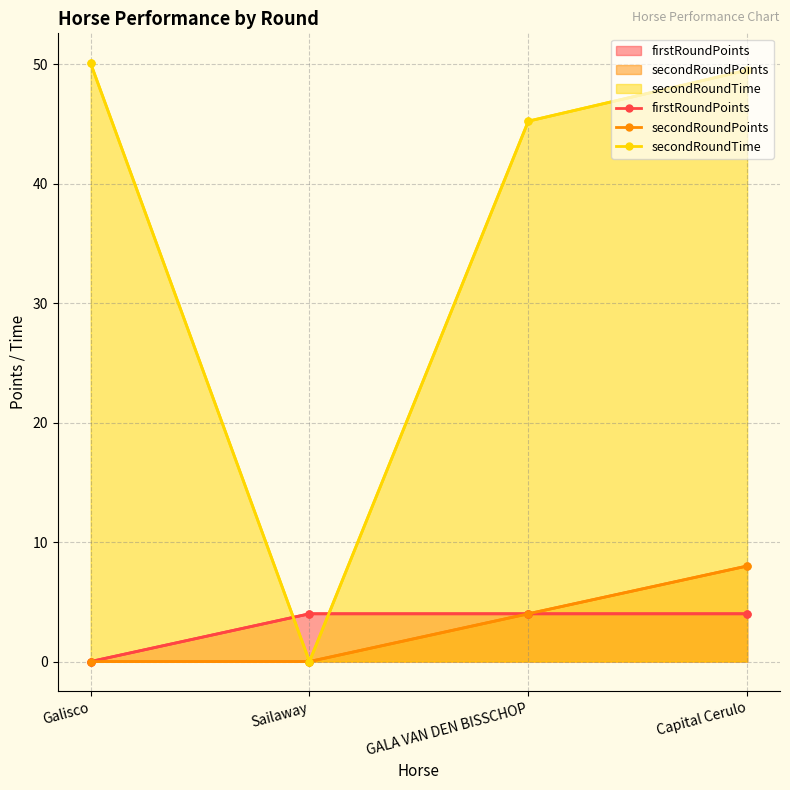

True or false: secondRoundPoints and secondRoundTime intersect in this chart.

False